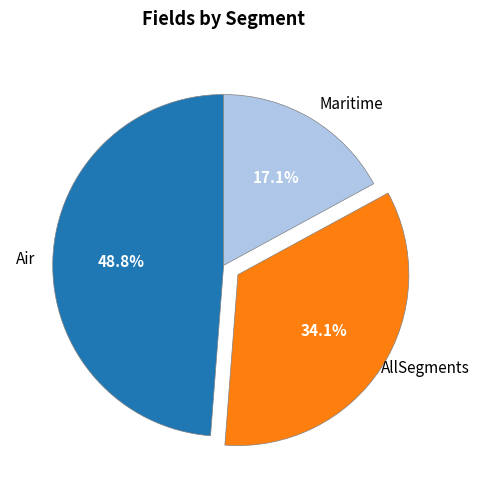

What percentage is the Maritime slice, to the nearest percent?

17%